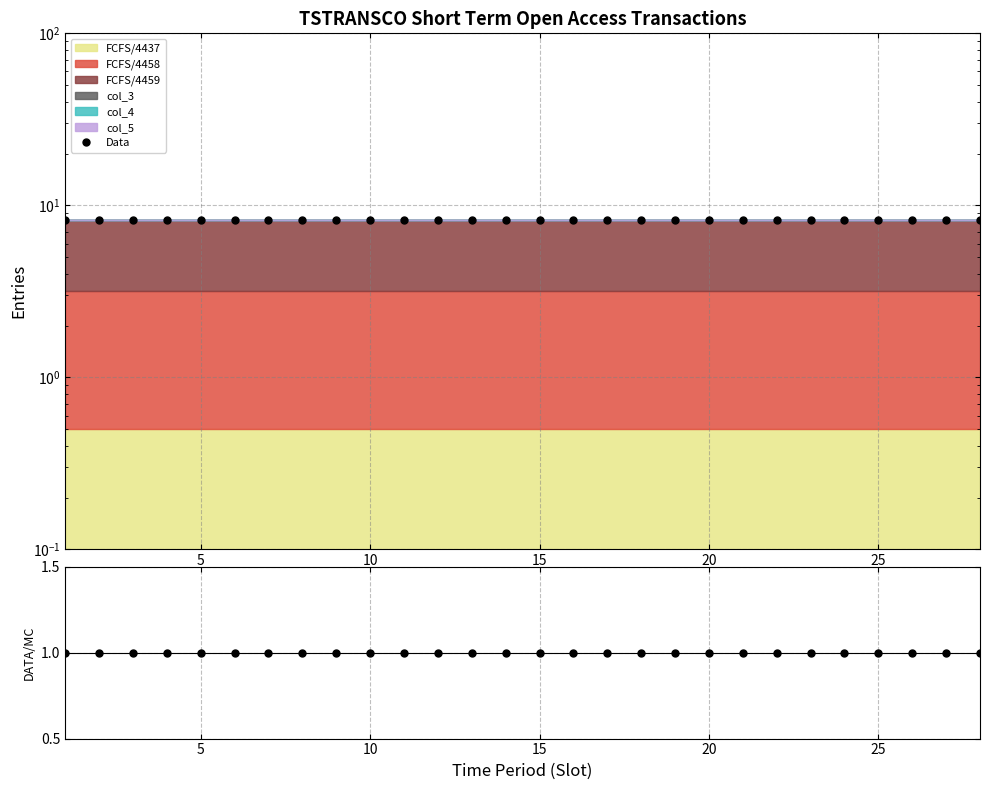

True or false: Data has a value of 8.2 at 15.

True